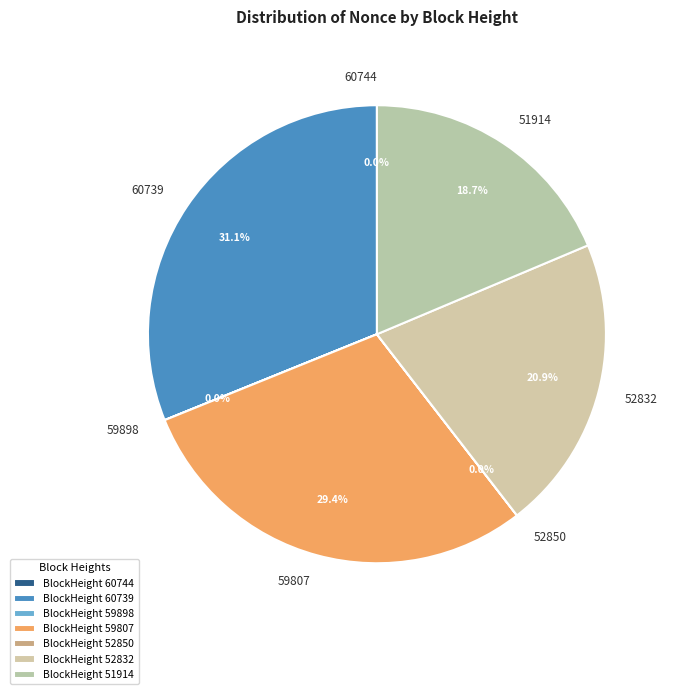

Does 60739 represent more than half of the total?

No